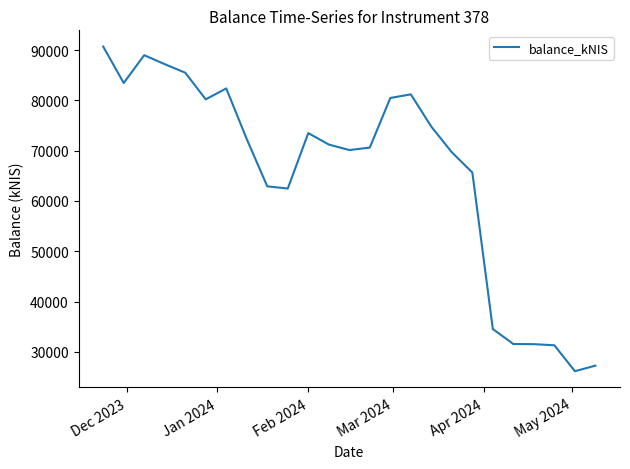

What is the greatest value displayed?

90688.1